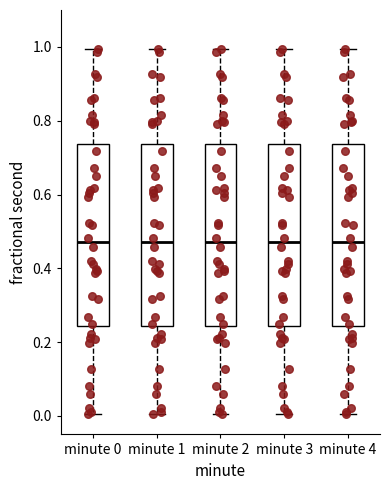

Where is the upper edge of the box for minute 1 on the y-axis? The values are not printed on the chart, so give them approximately, as read against the axis.

0.74